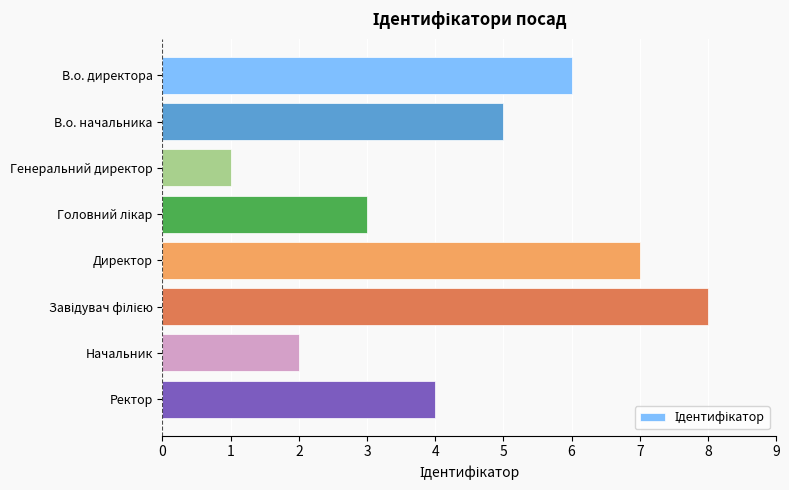

The chart shows a value of 7 at В.о. начальника. True or false?

False